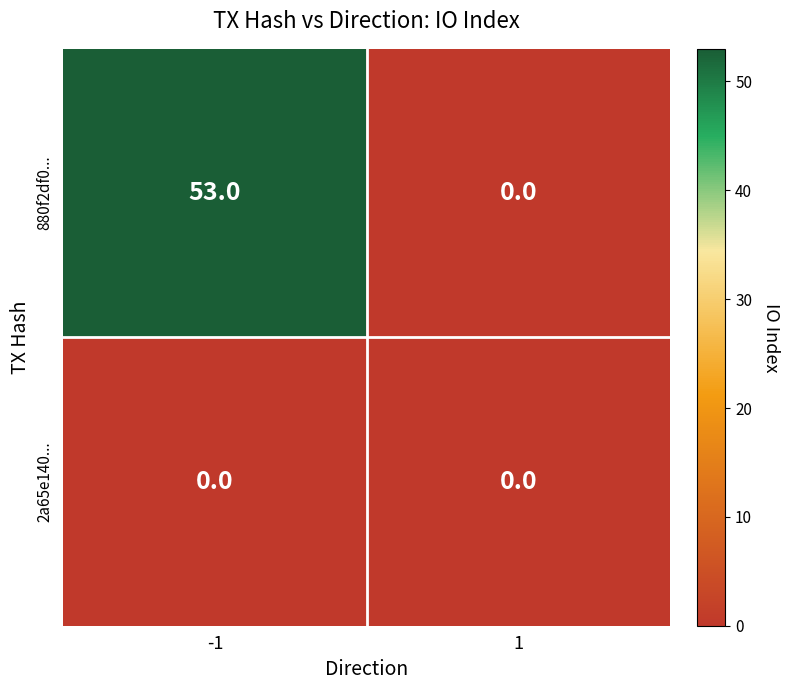

Reading left to right, list all the values displayed in this chart.

880f2df0...: 53	0
2a65e140...: 0	0